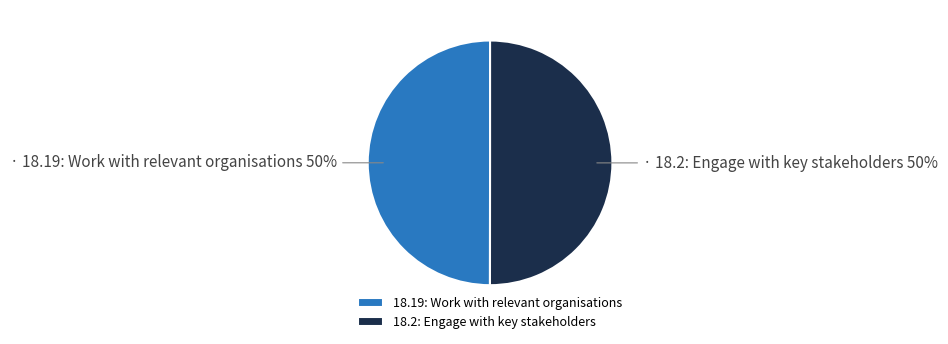

To the nearest percent, what is the combined percentage of 18.19: Work with relevant organisations and 18.2: Engage with key stakeholders?

100%